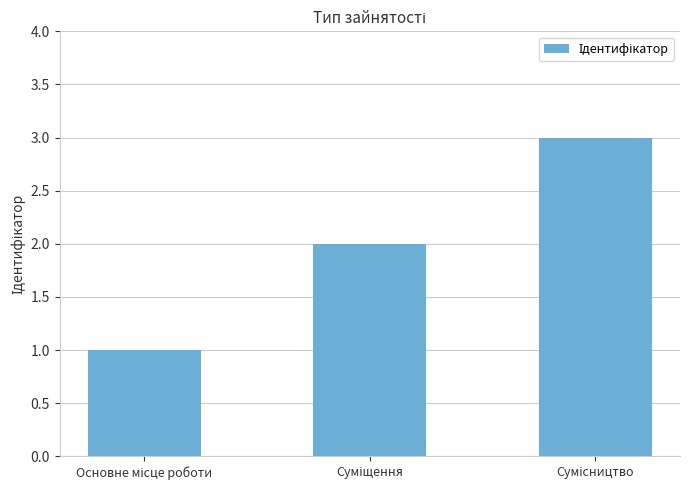

What is the sum of all values?

6